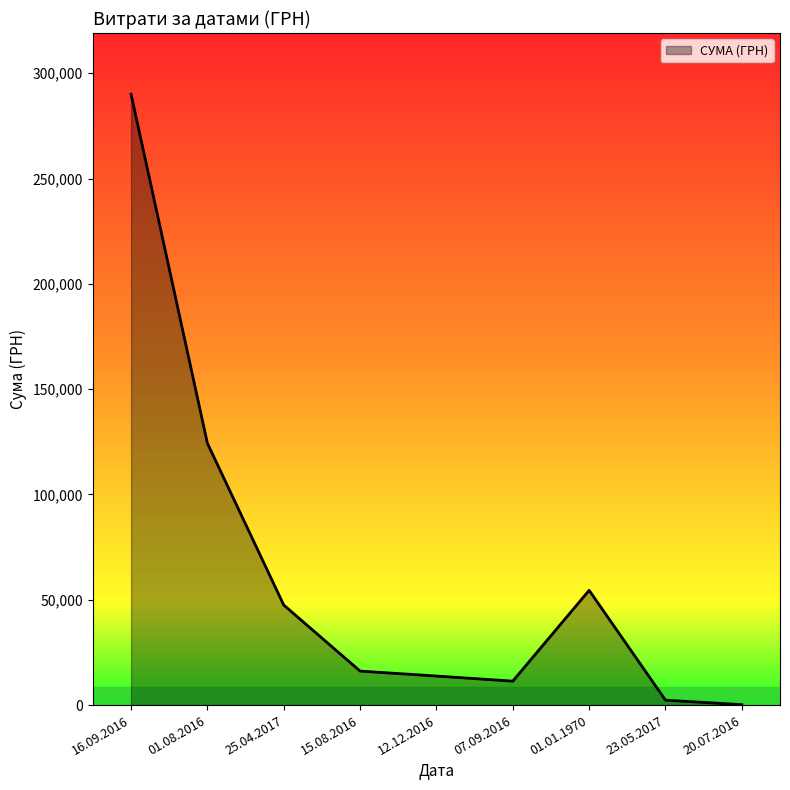

At which label does the data first exceed 16142?

16.09.2016